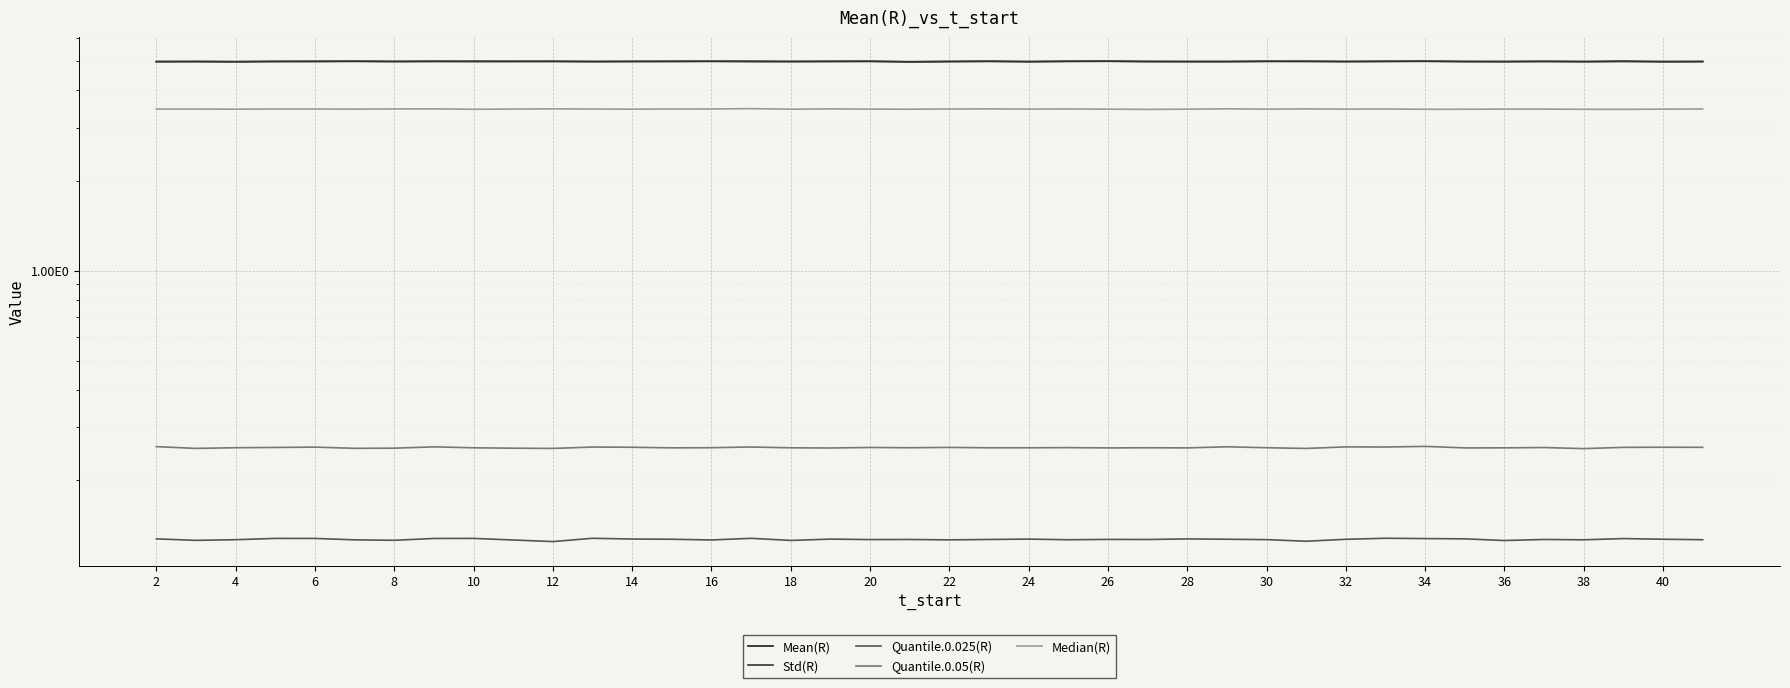

What is the difference between the highest and lowest values at 10?

4.9